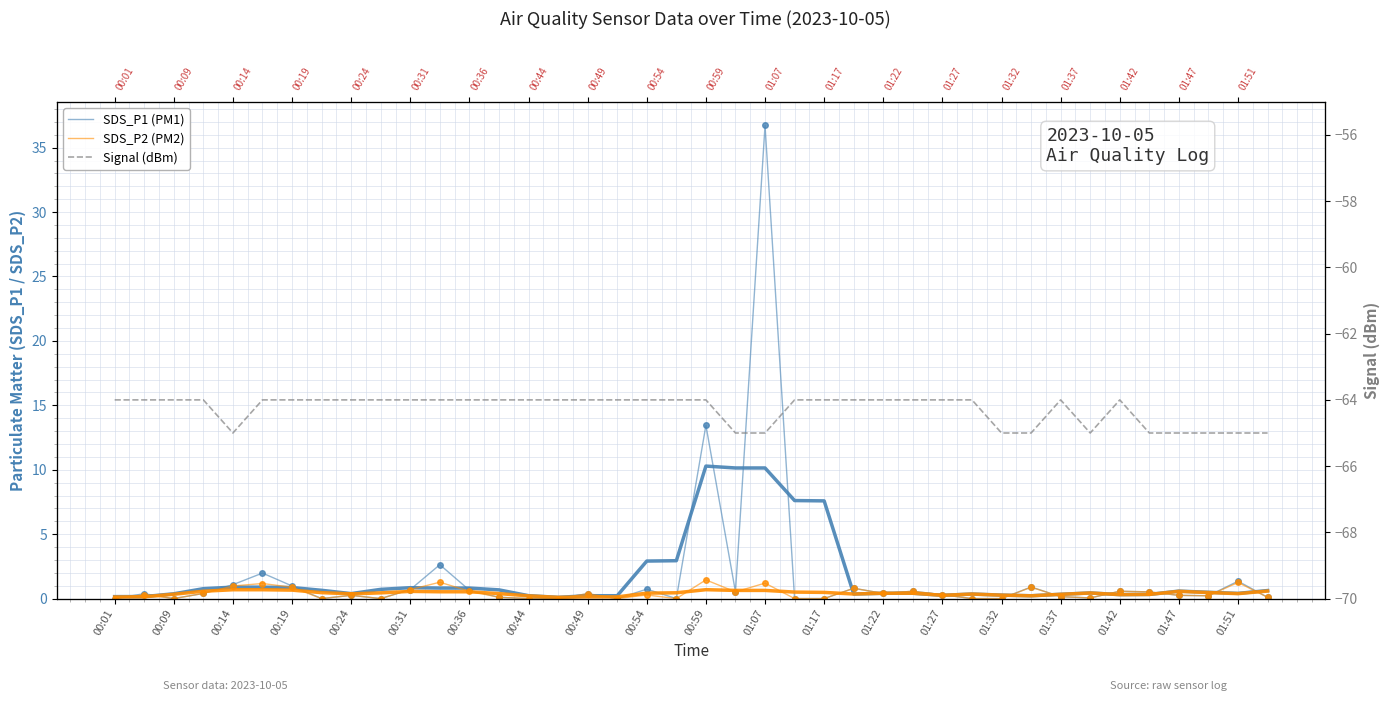

List the series in order of their peak value, highest first.

SDS_P1 (PM1), SDS_P2 (PM2), Signal (dBm)